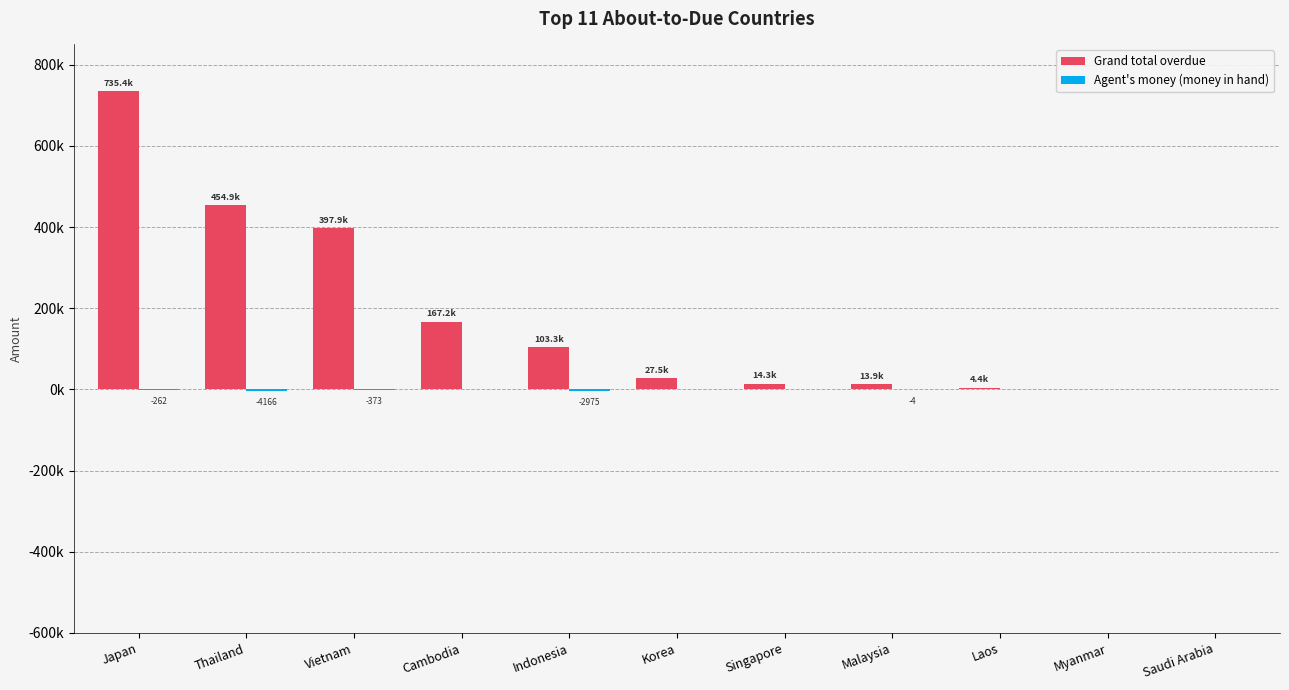

What is the label of the 11th bar from the right?

Japan